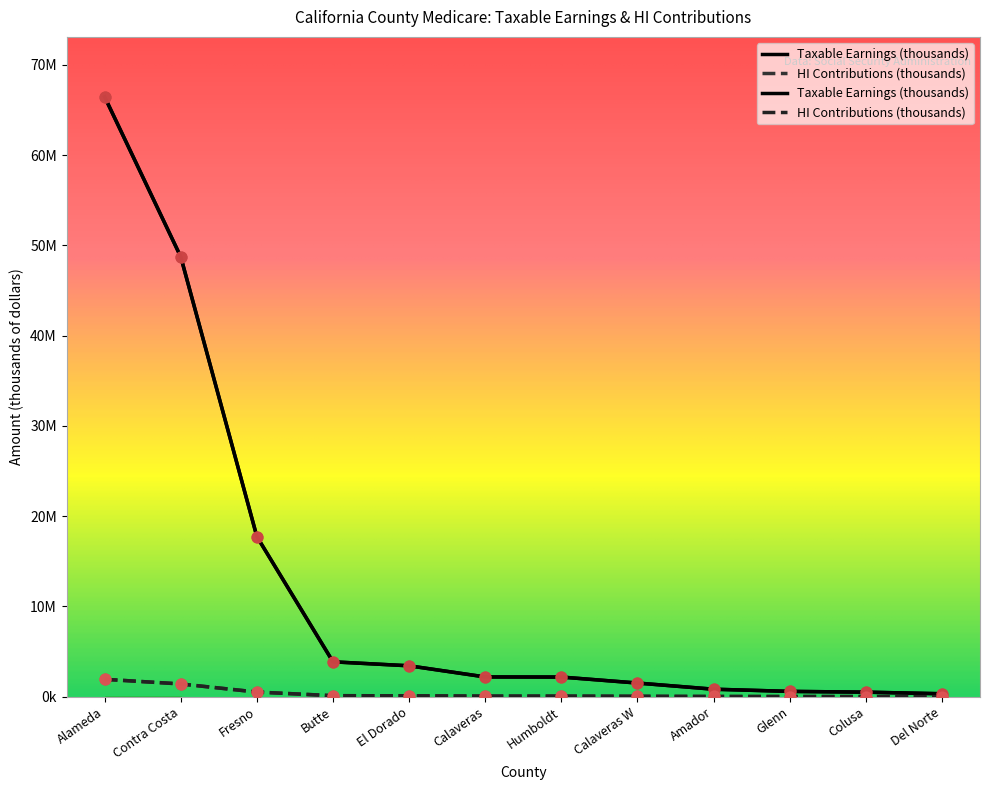

What are all the series names shown in the legend?

Taxable Earnings (thousands), HI Contributions (thousands)